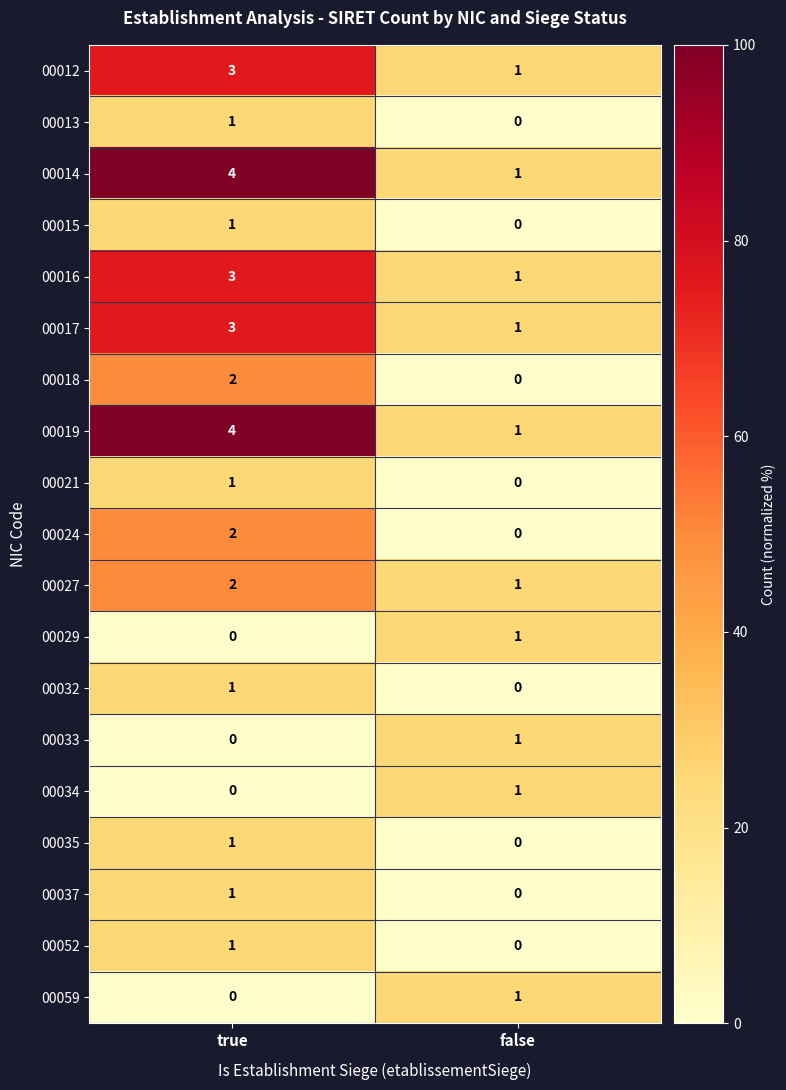

The value of 00035 at false is 1. True or false?

False